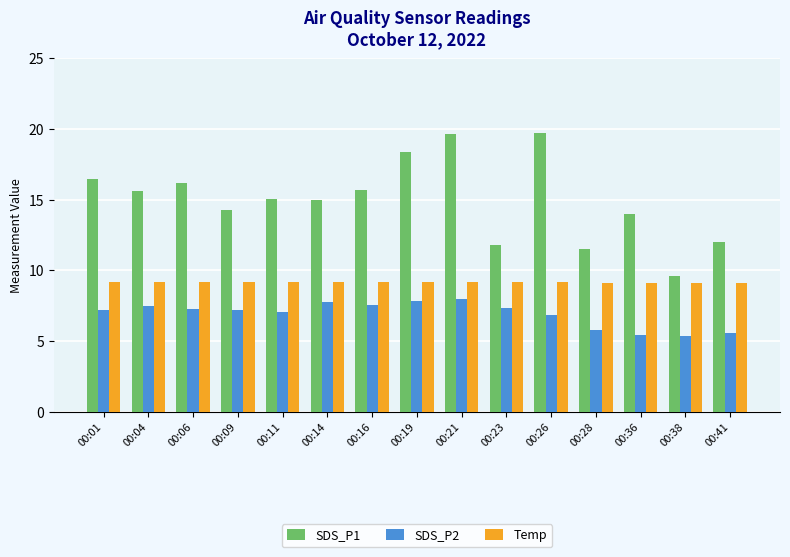

List the series in order of their overall mean, lowest first.

SDS_P2, Temp, SDS_P1